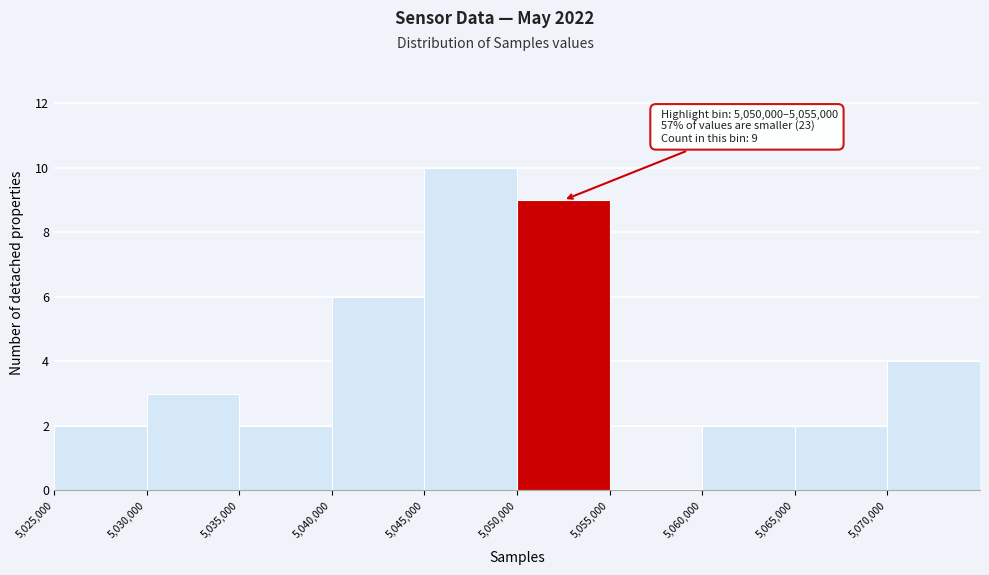

Which range on the x-axis has the tallest bar?

5045000 to 5050000